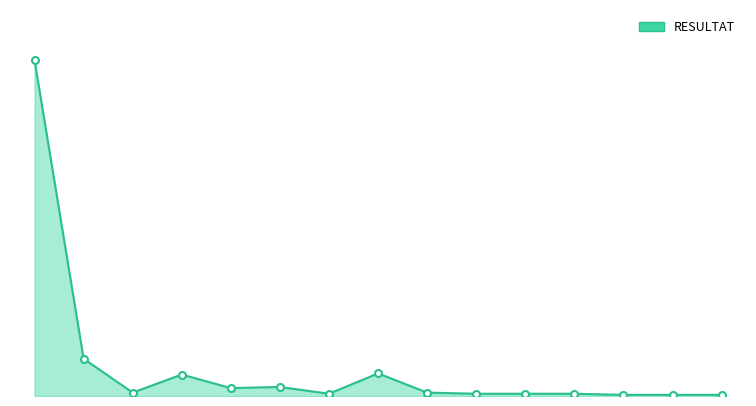

Rank the categories by value from highest to lowest.

APED, ADMI, MPMI, RSIN, CEUG, GOLI, NANT, GPRI, GMIC, PLAU, NDIS, FVAU, STOV, FCPL, EOMI